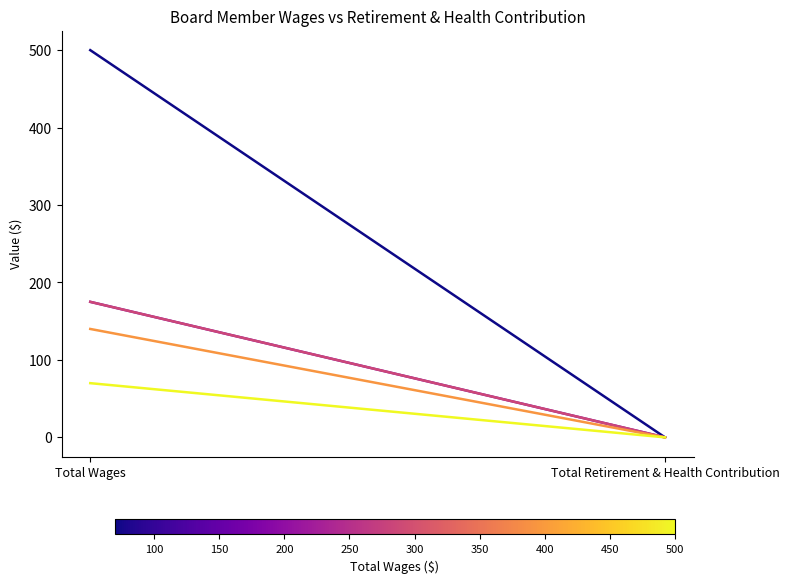

Reading right to left, transcribe all the data shown in this chart.

Board Member 1: 0	500
Board Member 2: 0	175
Board Member 3: 0	175
Board Member 4: 0	140
Board Member 5: 0	70